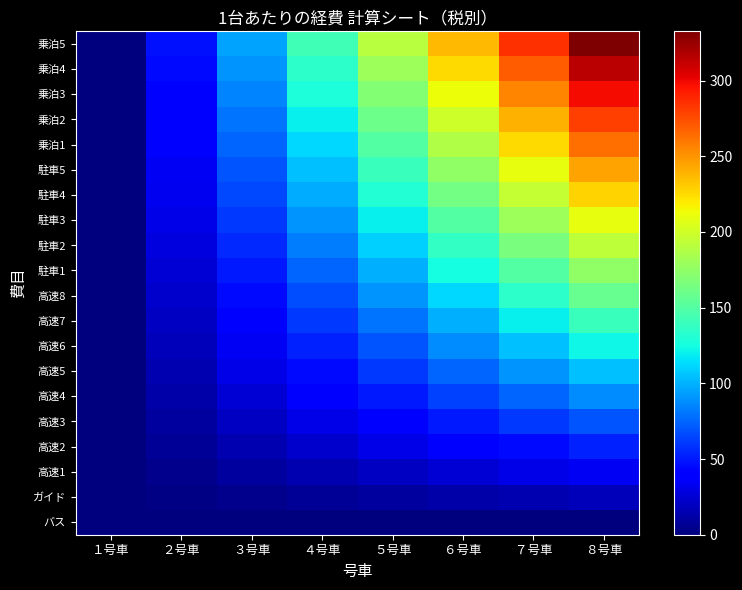

Rank the series by their maximum value, from highest to lowest.

乗泊5, 乗泊4, 乗泊3, 乗泊2, 乗泊1, 駐車5, 駐車4, 駐車3, 駐車2, 駐車1, 高速8, 高速7, 高速6, 高速5, 高速4, 高速3, 高速2, 高速1, ガイド, バス